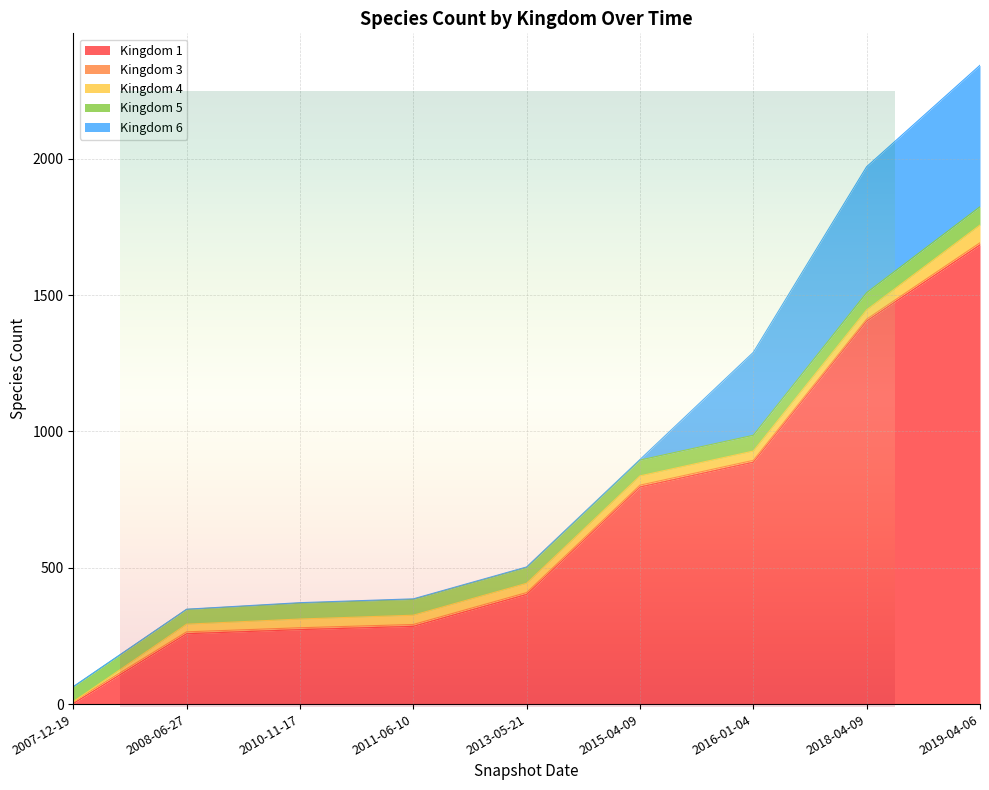

How many times do Kingdom 6 and Kingdom 3 cross each other?

1